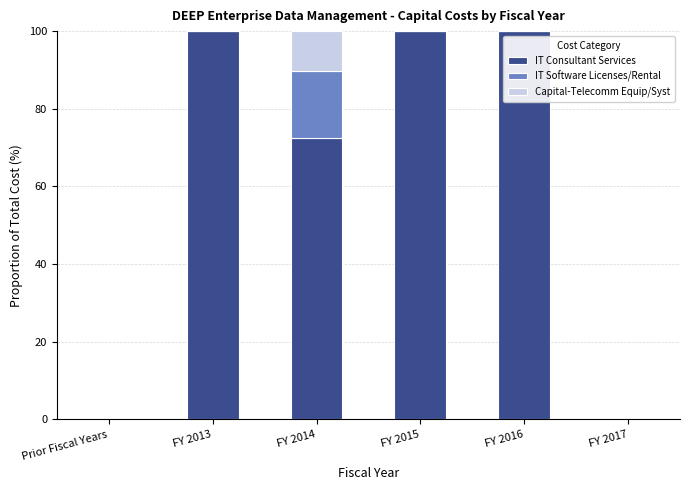

Reading left to right, transcribe the values for IT Consultant Services.

Prior Fiscal Years=0.0	FY 2013=100.0	FY 2014=72.4	FY 2015=100.0	FY 2016=100.0	FY 2017=0.0